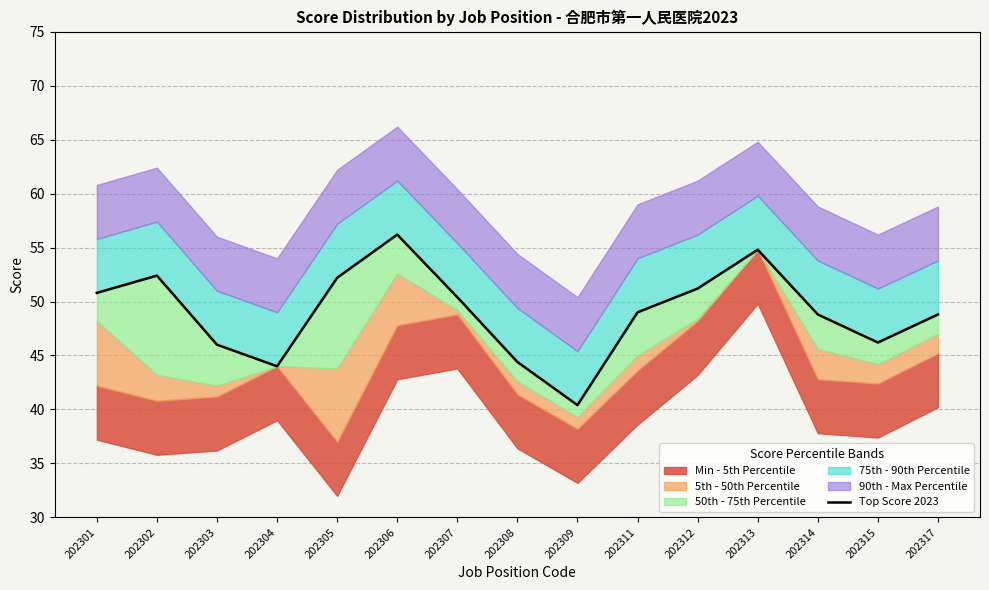

List the labels in order of value, smallest first.

202309, 202304, 202308, 202303, 202315, 202314, 202317, 202311, 202307, 202301, 202312, 202305, 202302, 202313, 202306